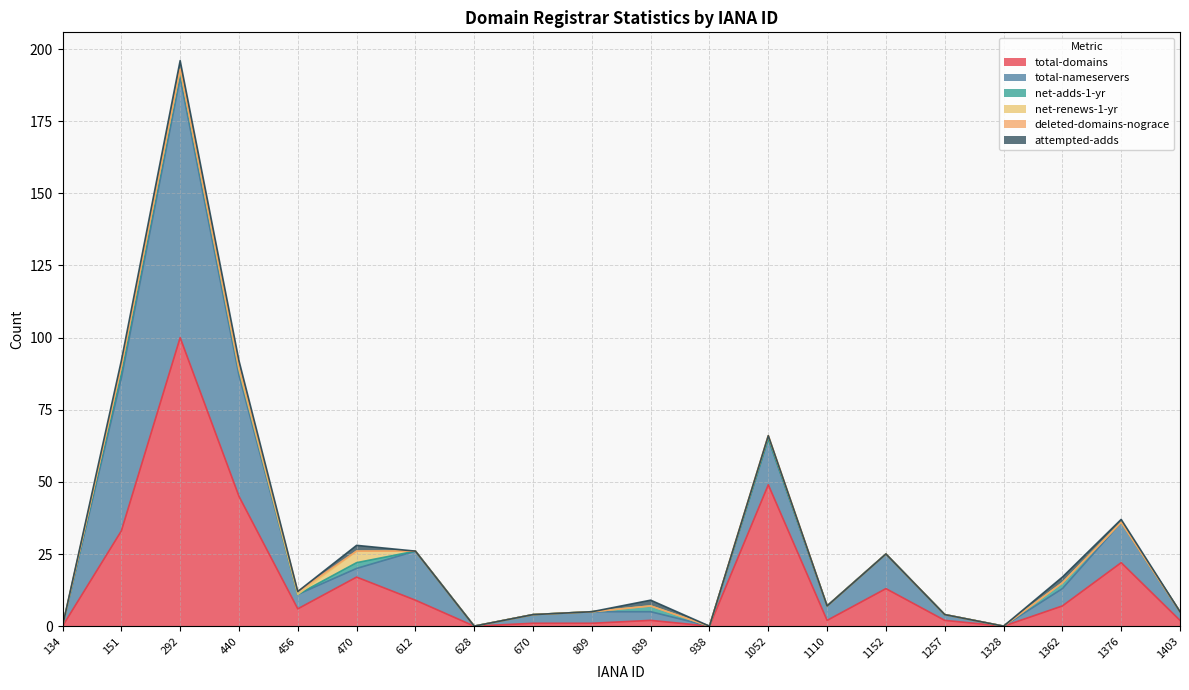

Is it true that total-domains equals 1 at 839?

False